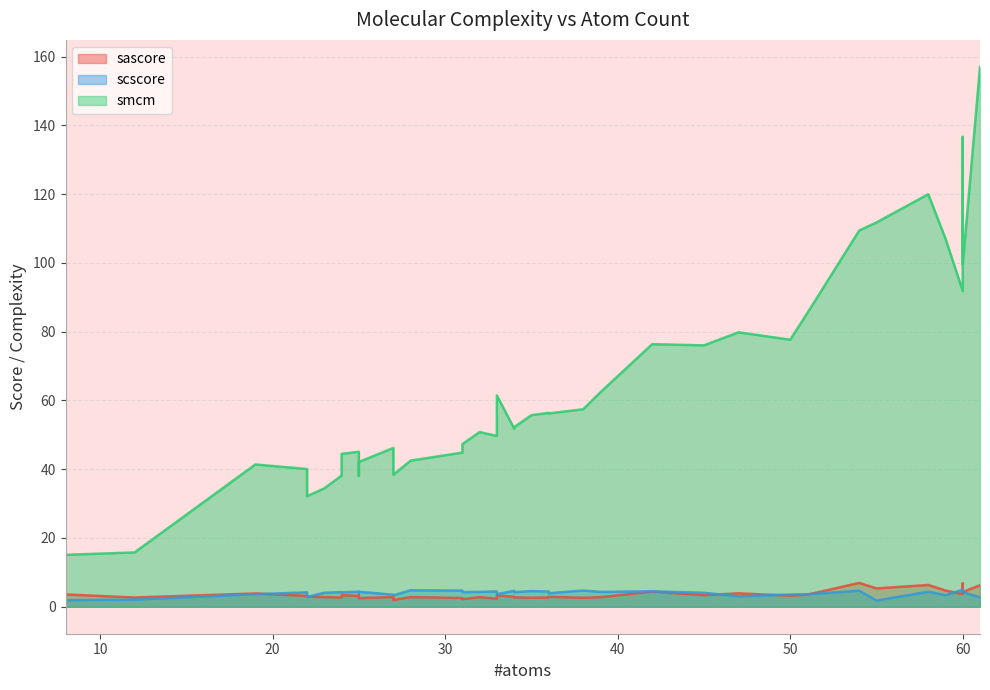

The value of sascore at 23 is 3.9. True or false?

False